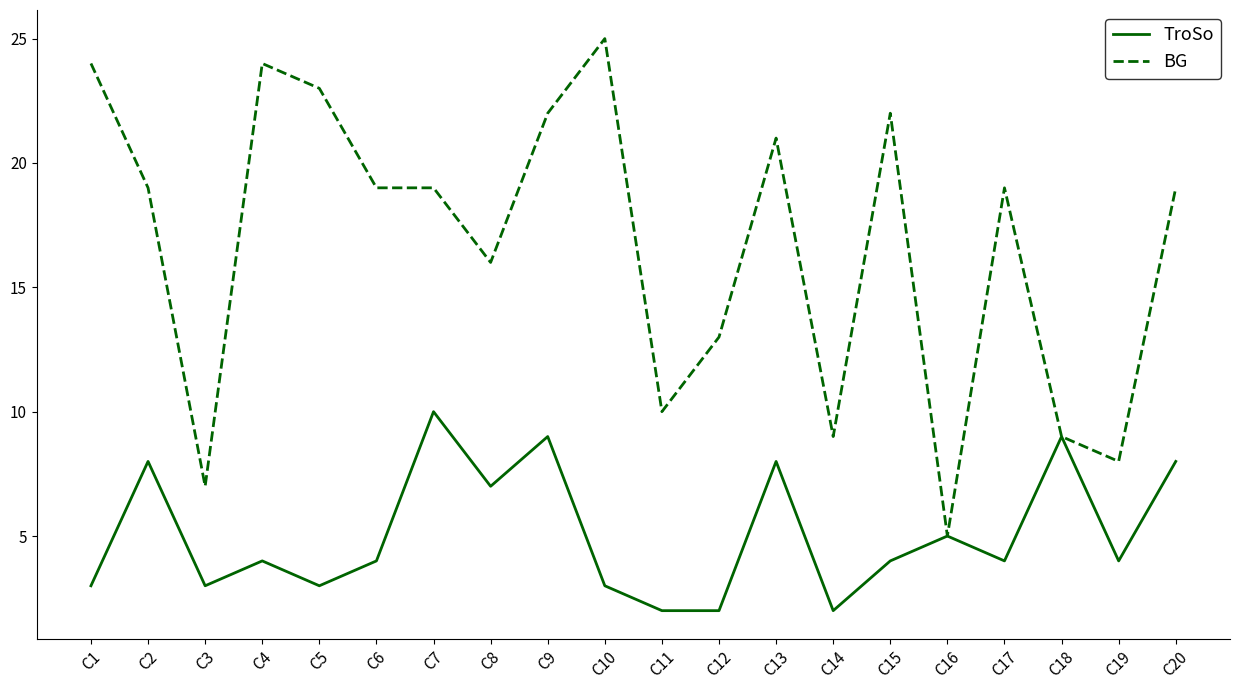

What is the approximate value of BG at C7?

19